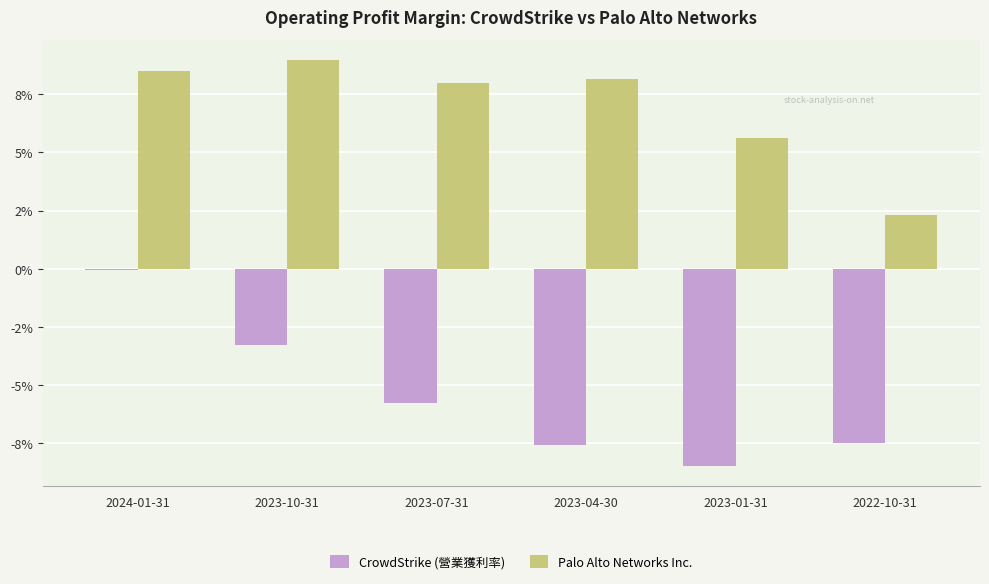

What is the value of the Palo Alto Networks Inc. bar at the 3rd from the left?

0.1